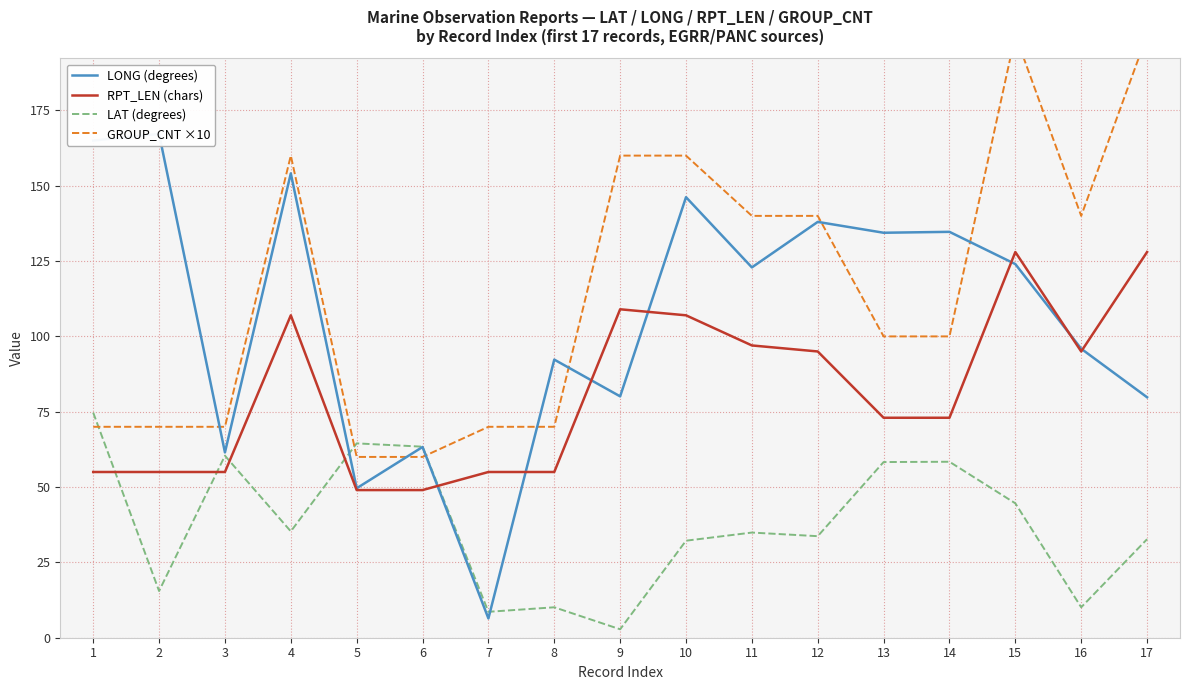

True or false: GROUP_CNT ×10 and RPT_LEN (chars) cross at least once.

False